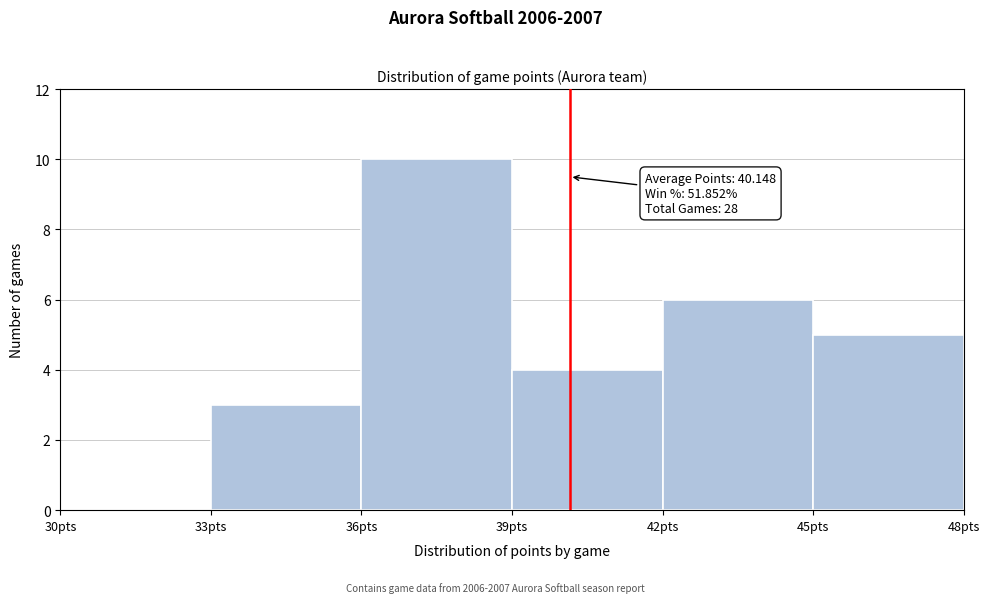

Which range on the x-axis has the tallest bar?

36 to 39